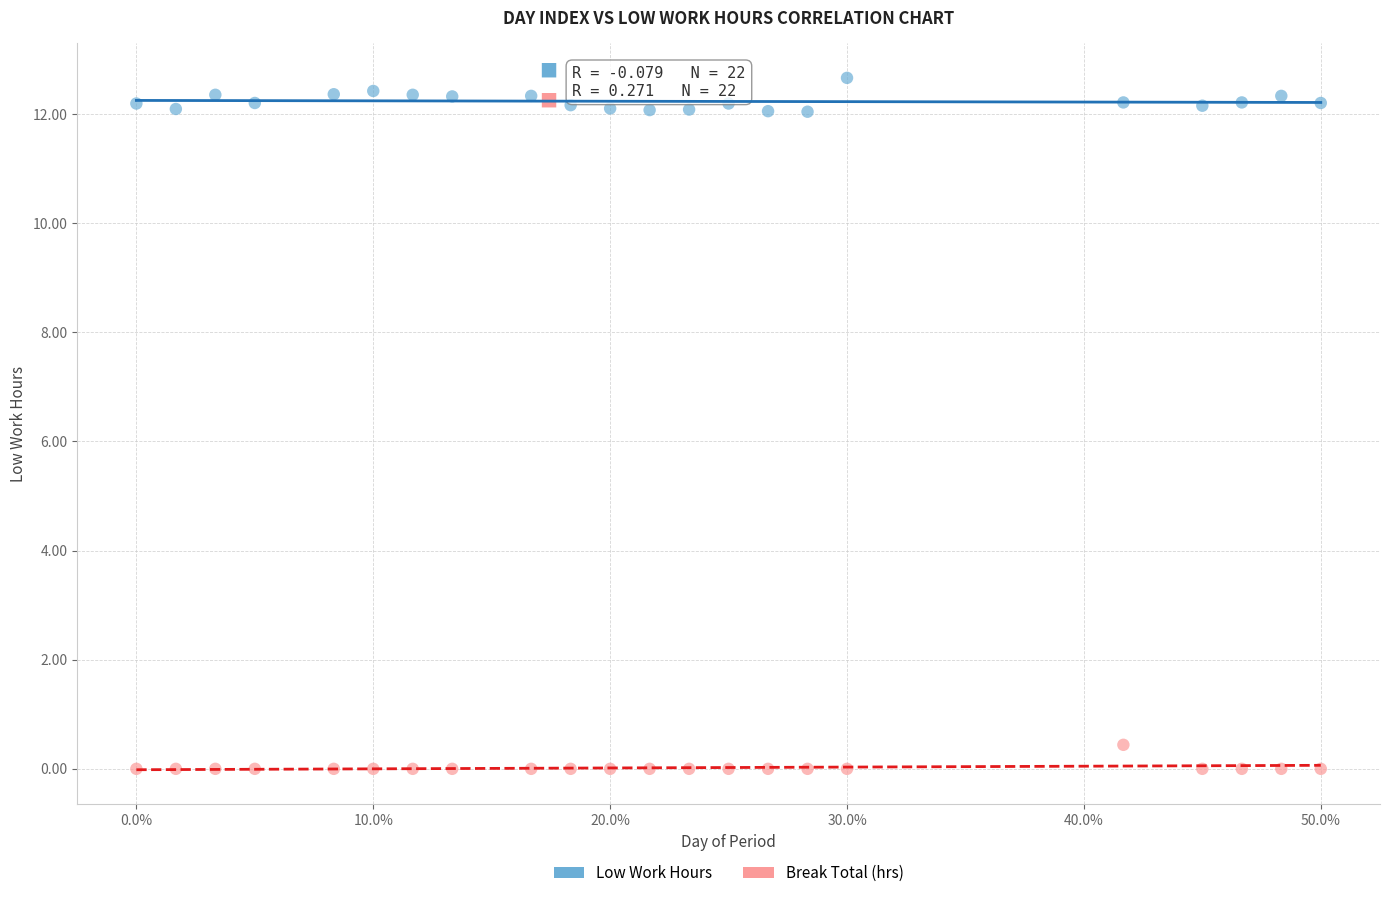

Which series reaches the maximum Y coordinate?

Low Work Hours